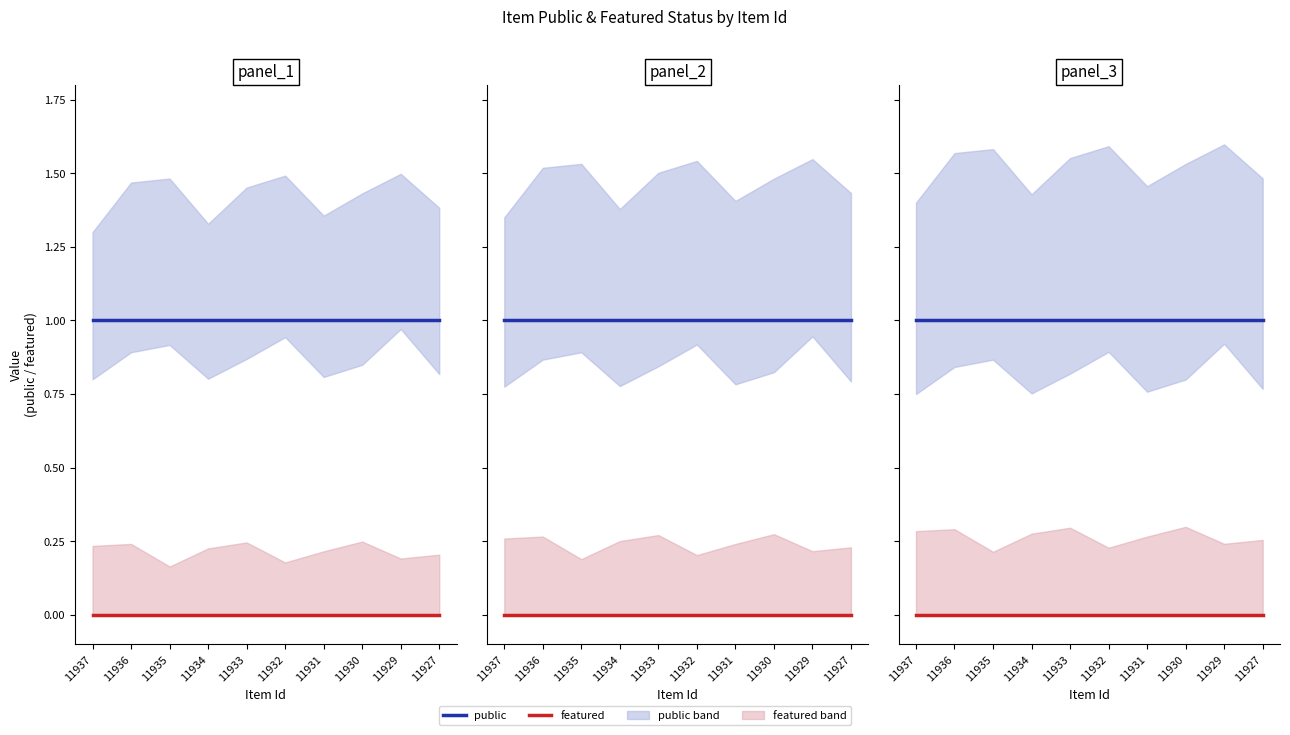

Reading right to left, extract all data points from this chart.

public: 11927=1	11929=1	11930=1	11931=1	11932=1	11933=1	11934=1	11935=1	11936=1	11937=1
featured: 11927=0	11929=0	11930=0	11931=0	11932=0	11933=0	11934=0	11935=0	11936=0	11937=0